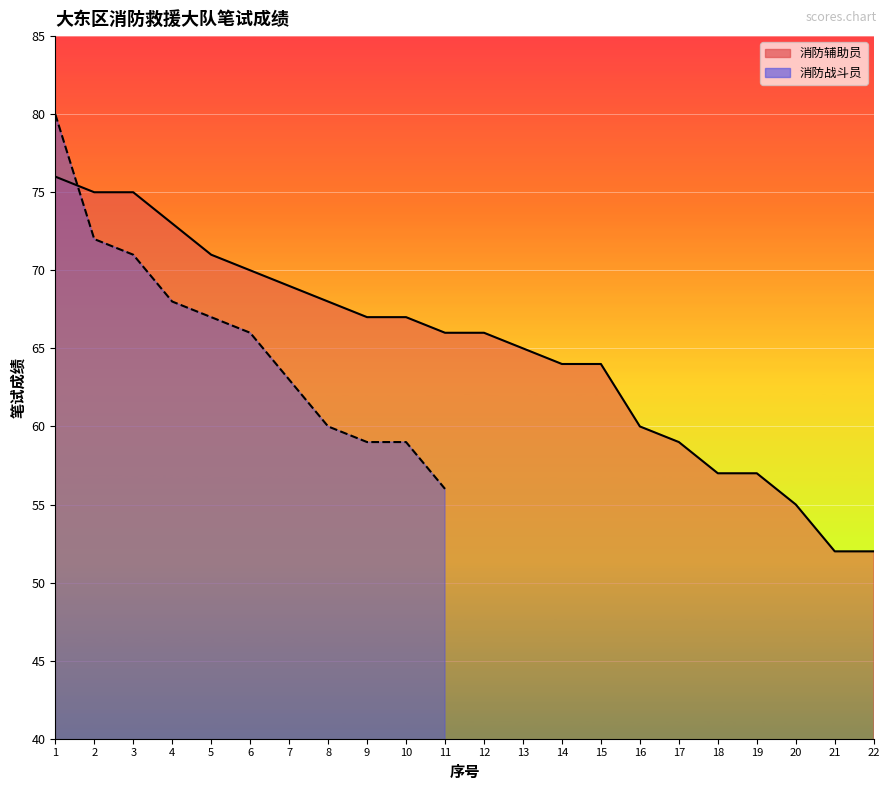

Does the chart display data point markers on the line(s)?

No